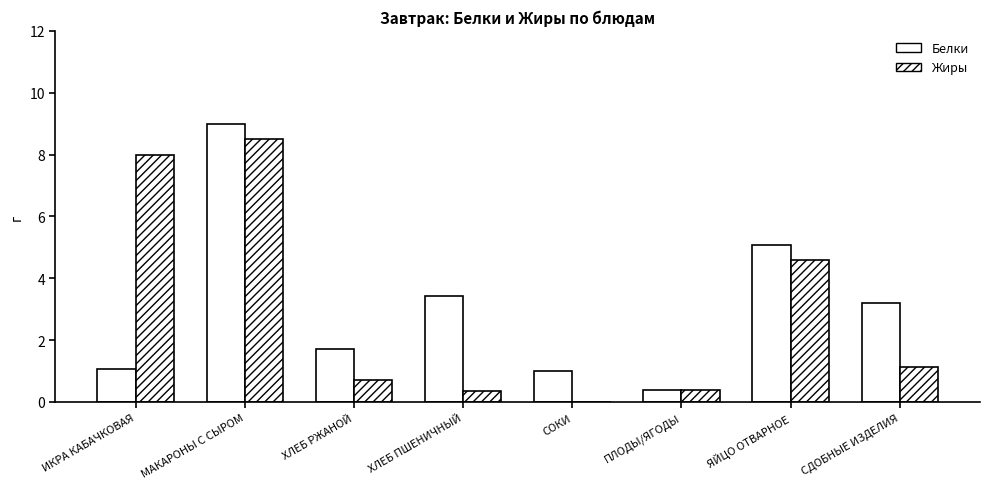

What is the label of the 2nd bar from the left?

МАКАРОНЫ С СЫРОМ